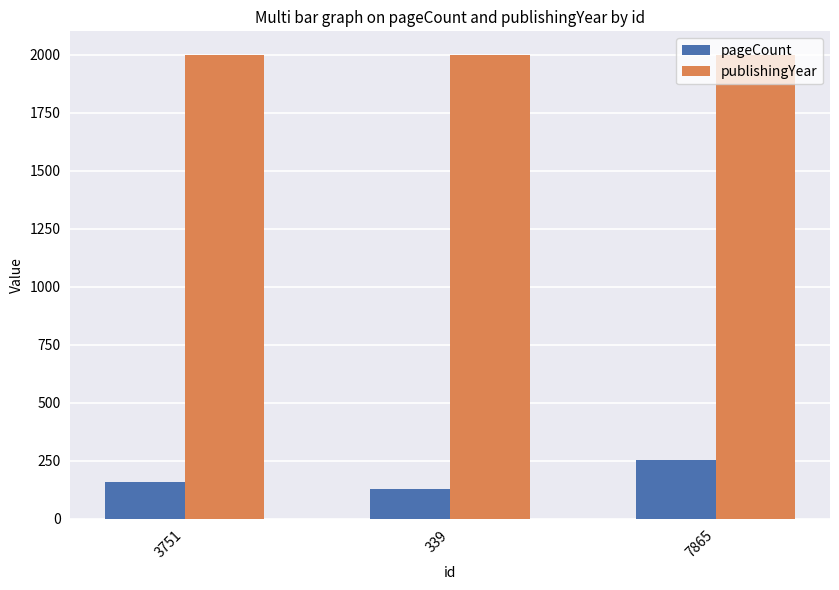

What is the highest value of the publishingYear series?

2000